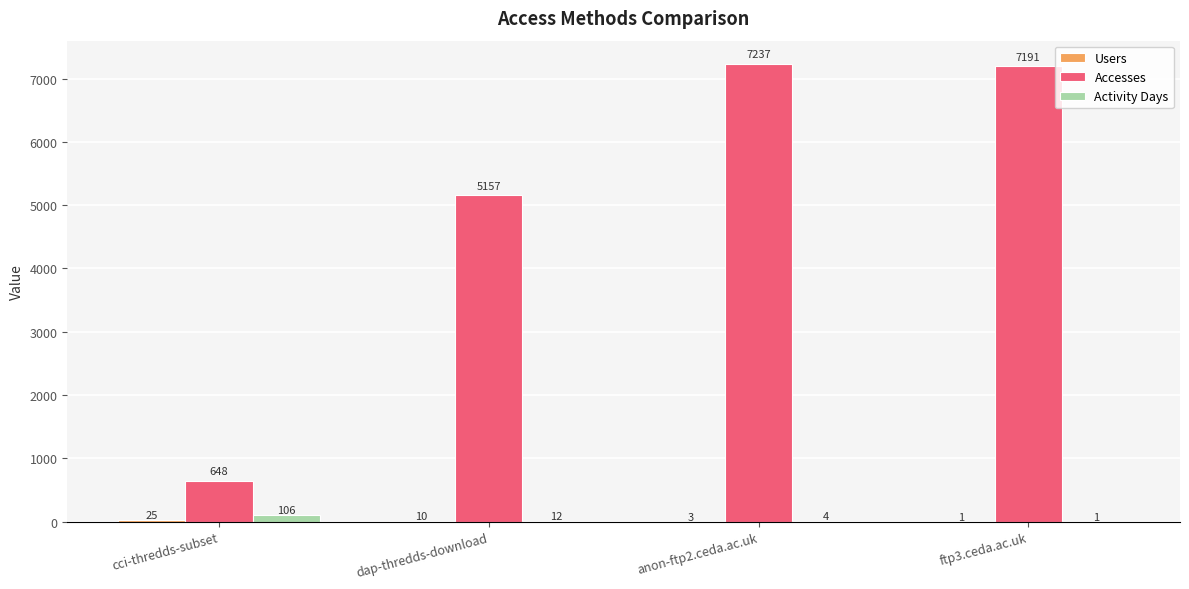

At which category is the sum across all series the highest?

anon-ftp2.ceda.ac.uk